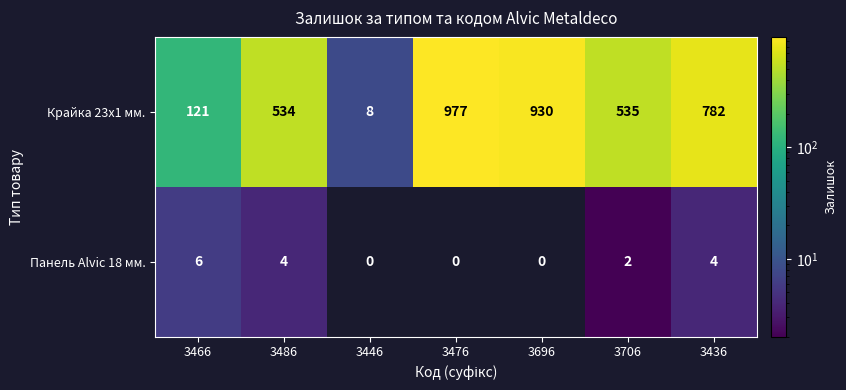

At 3696, list the series in order from largest to smallest.

Крайка 23x1 мм., Панель Alvic 18 мм.